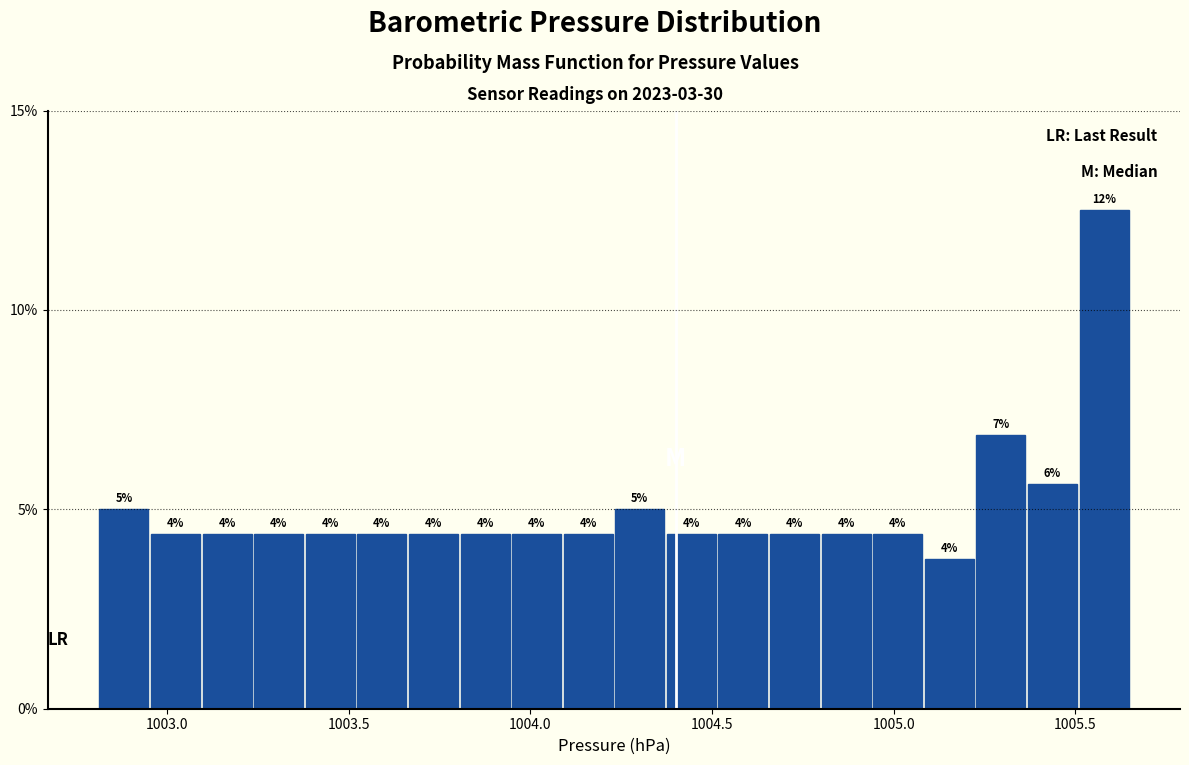

Read against the x-axis, roughly where is the centre of the tallest bar?

1005.60